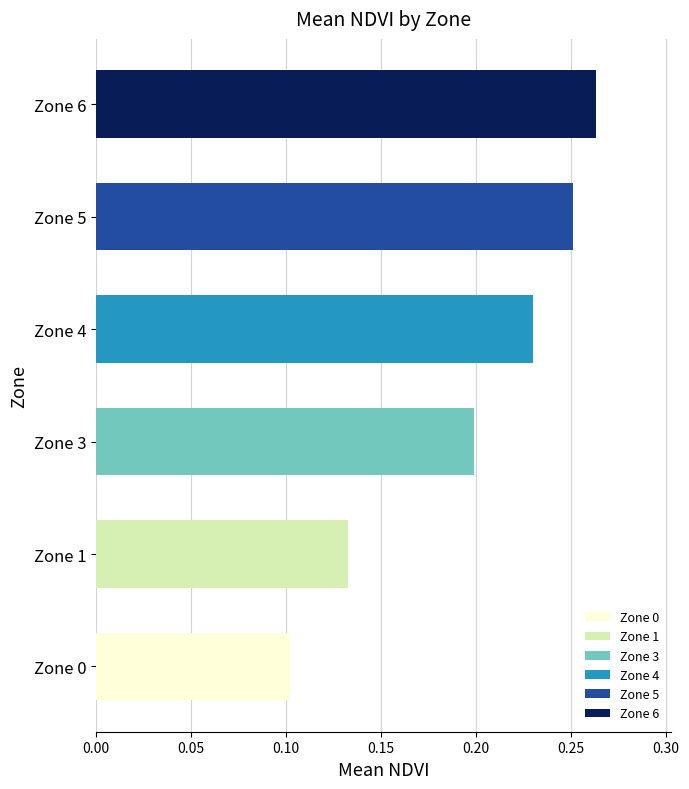

What is the sum of all values?

1.2